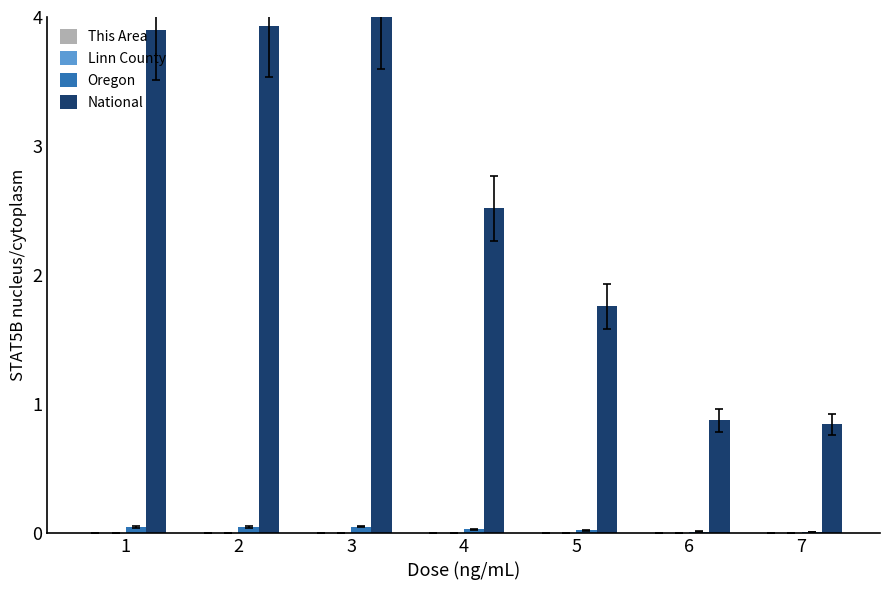

Which series changed the most between 3 and 7?

National